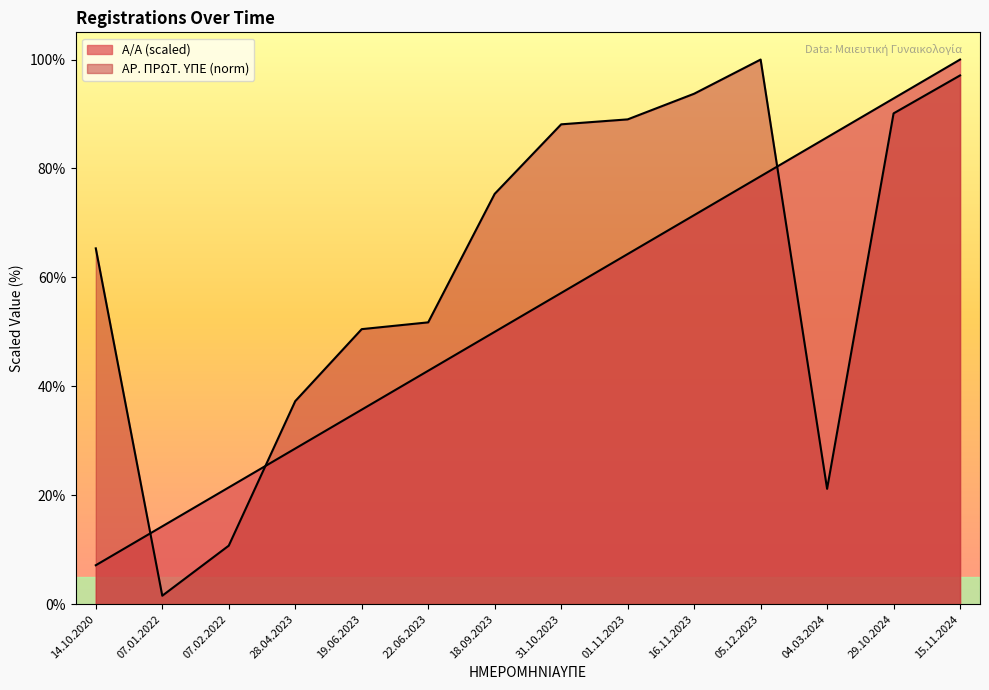

How many values in the Α/Α series exceed 57?

7